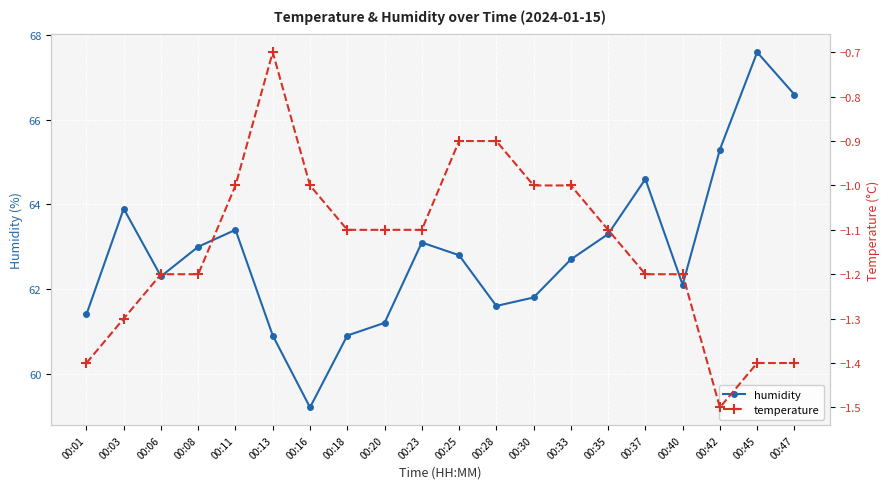

Rank the series by their maximum value, from lowest to highest.

temperature, humidity